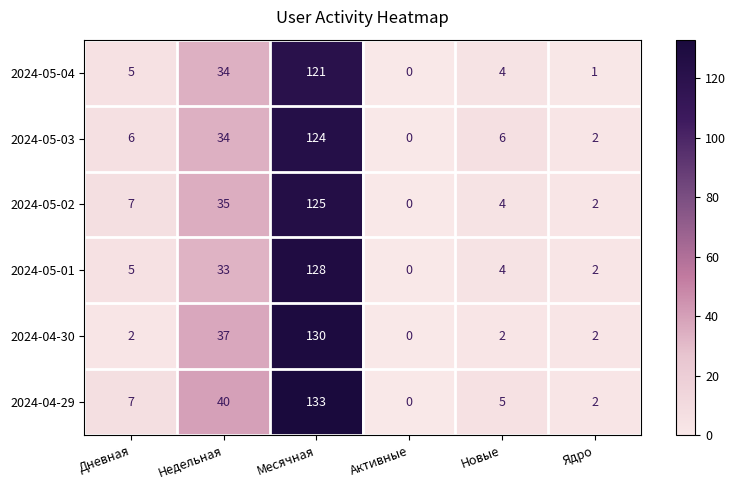

Rank the series by their maximum value, from highest to lowest.

2024-04-29, 2024-04-30, 2024-05-01, 2024-05-02, 2024-05-03, 2024-05-04